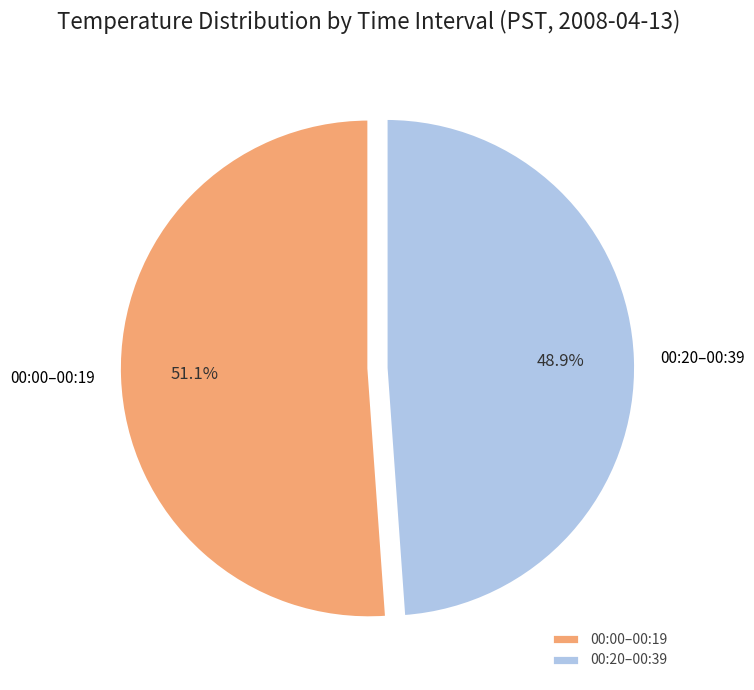

Is there any slice that represents more than half of the pie?

Yes